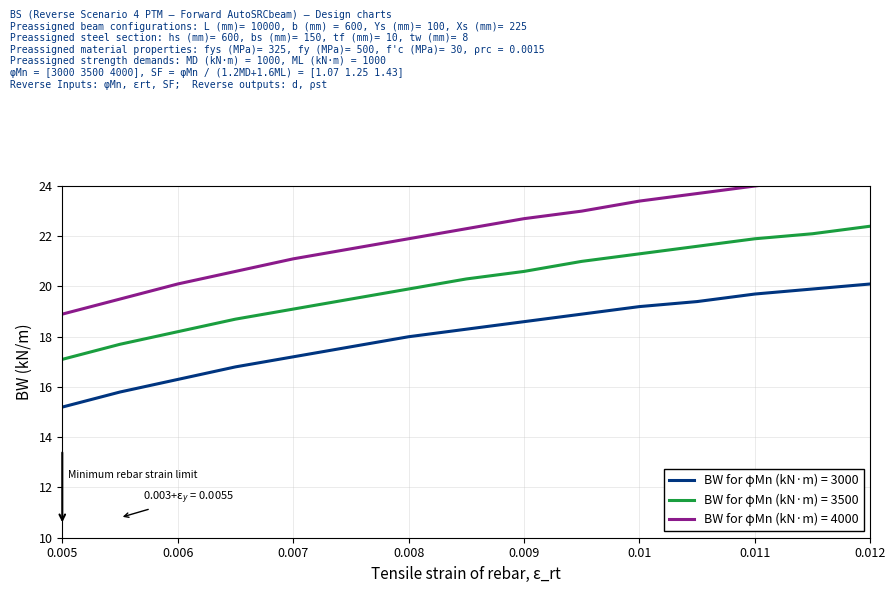

True or false: BW for φMn (kN·m) = 4000 and BW for φMn (kN·m) = 3500 intersect in this chart.

False